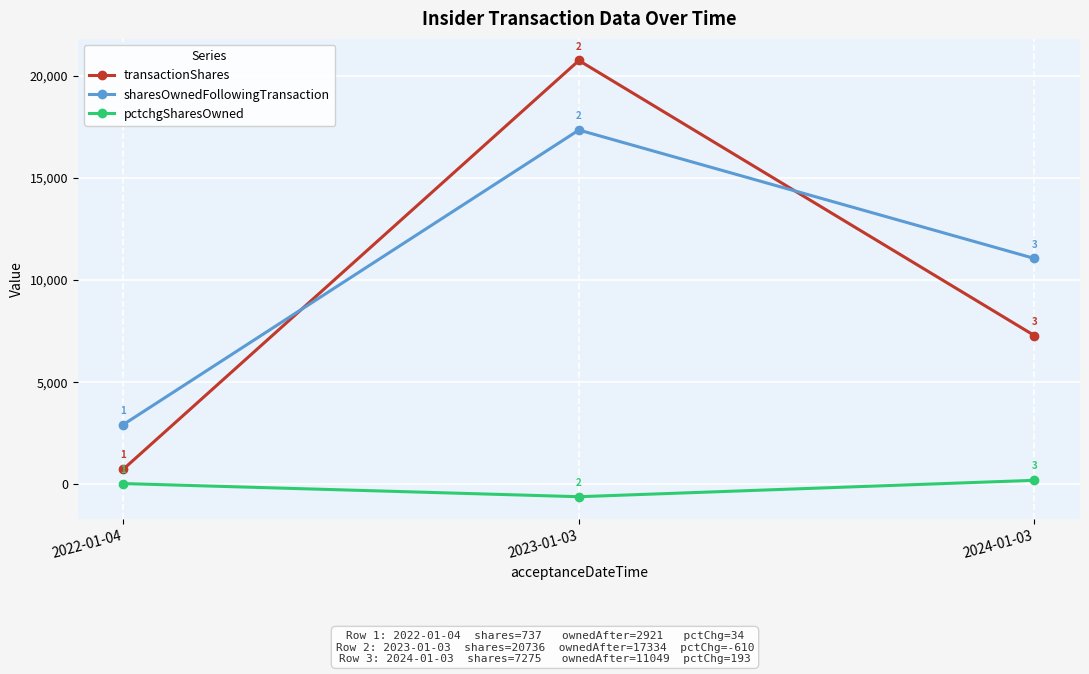

At which label is pctchgSharesOwned closest to -208?

2022-01-04